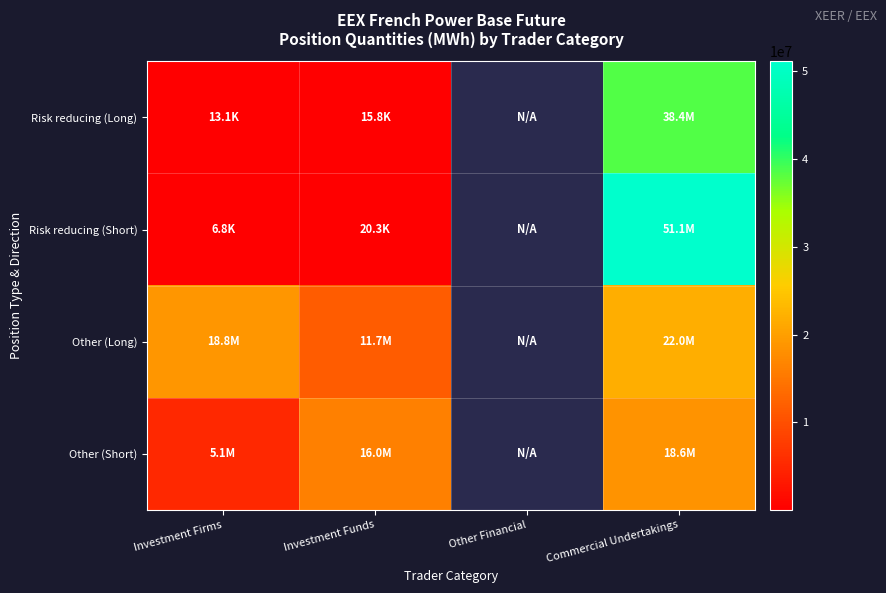

Which series has the largest range (max minus min)?

Risk reducing (Short)